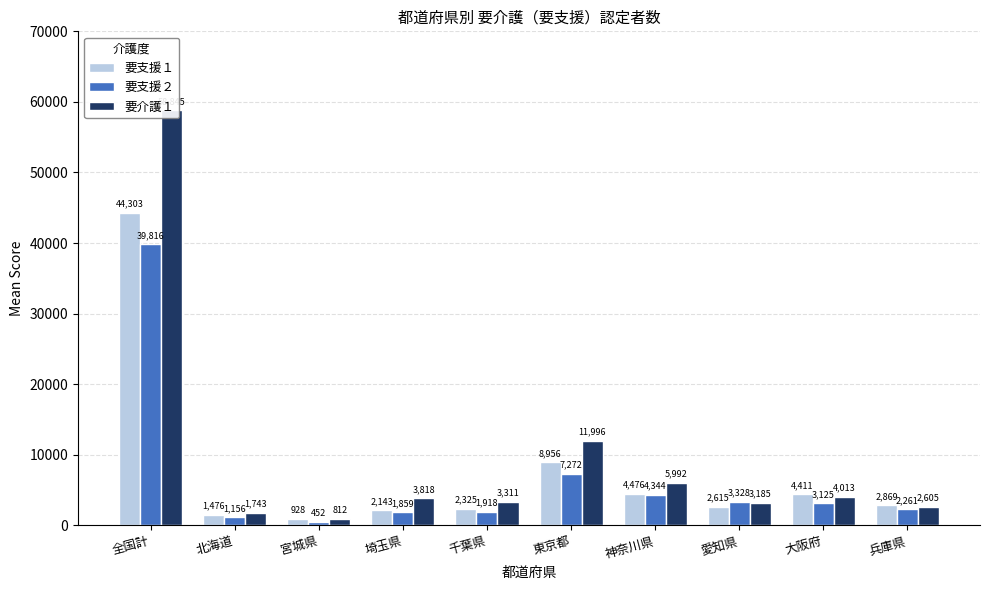

How many values in the 要支援２ series are below 3125?

5